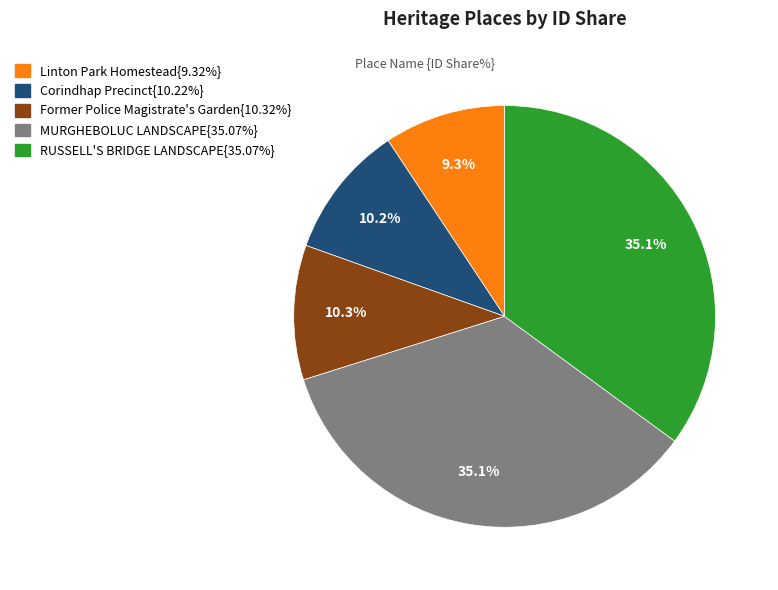

How many segments does this pie chart have?

5